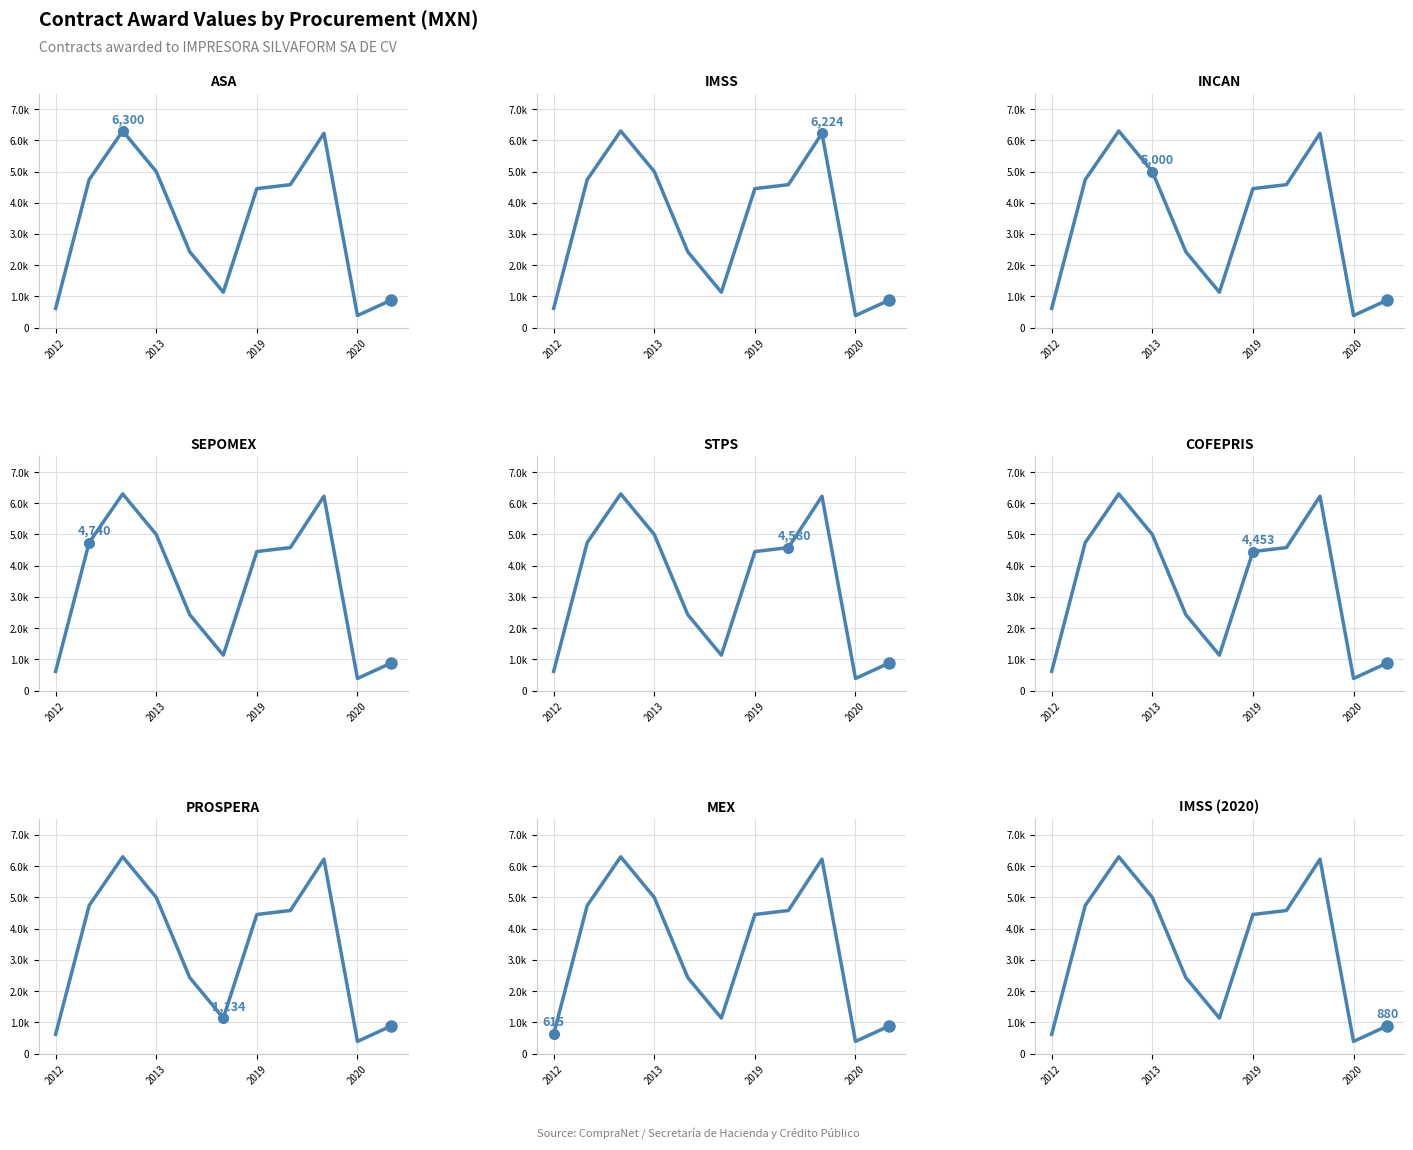

How many distinct data groups are displayed?

1